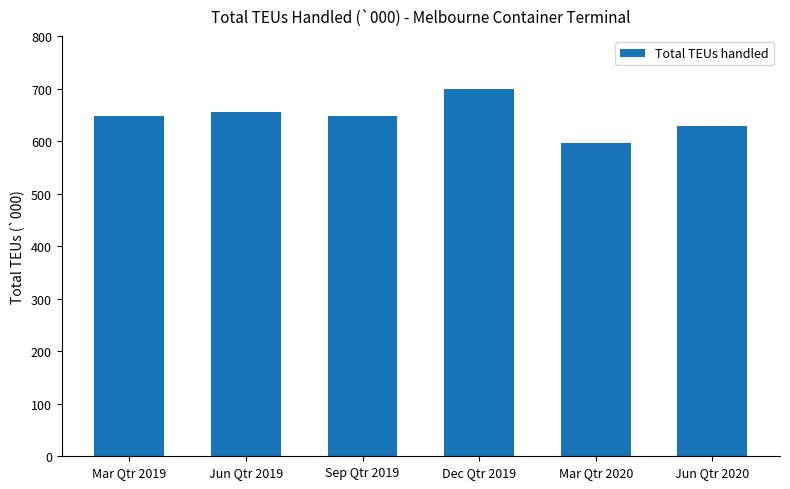

Which category has the highest value across all series?

Dec Qtr 2019